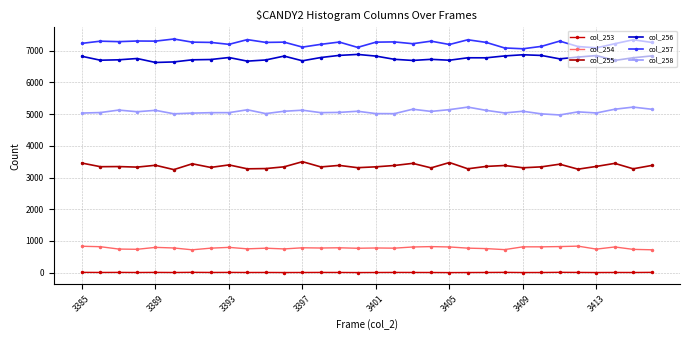

Which series has the widest spread of values?

col_257